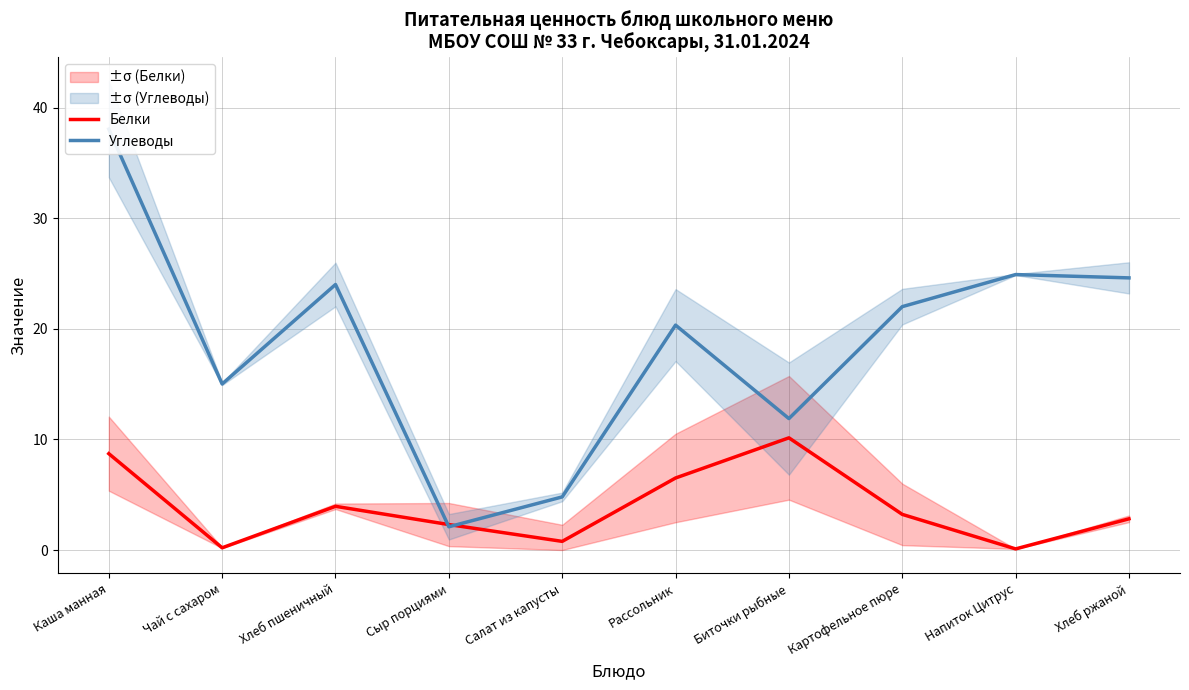

What is the sum of all Белки values?

38.7